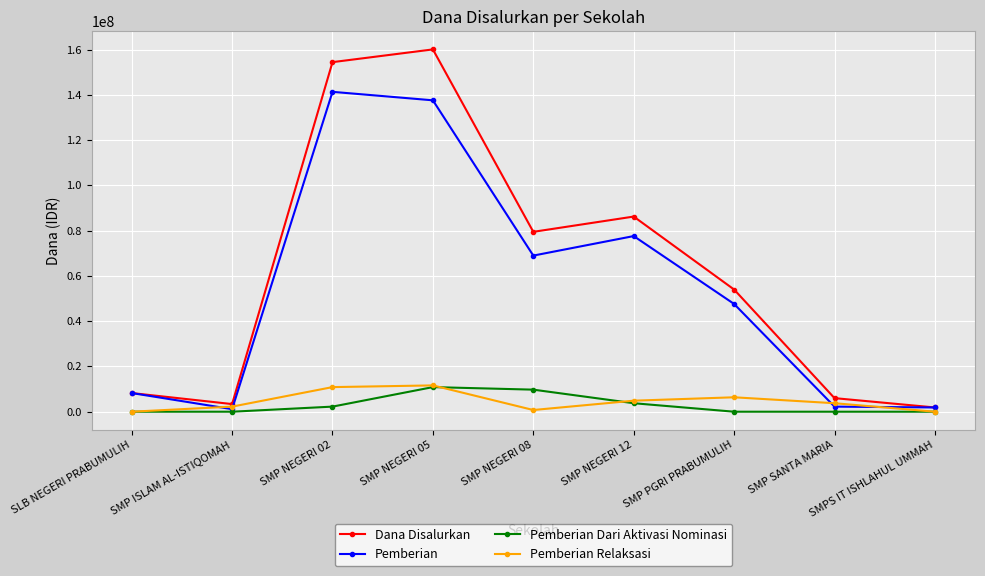

What is the greatest value displayed?

160125000